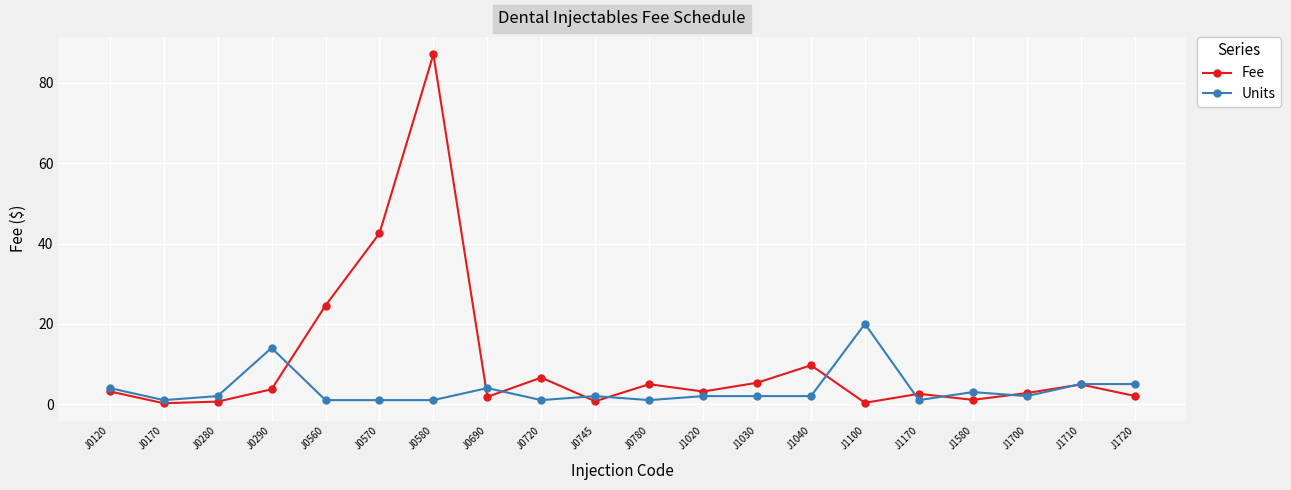

Which series has the widest spread of values?

Fee